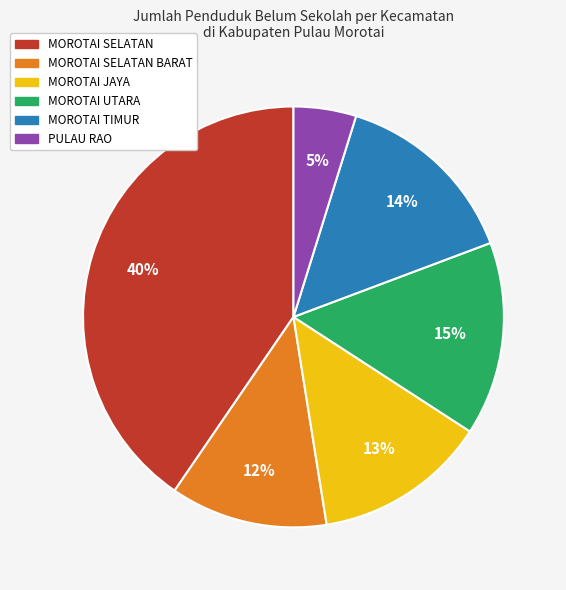

To the nearest percent, what is the average slice percentage?

17%